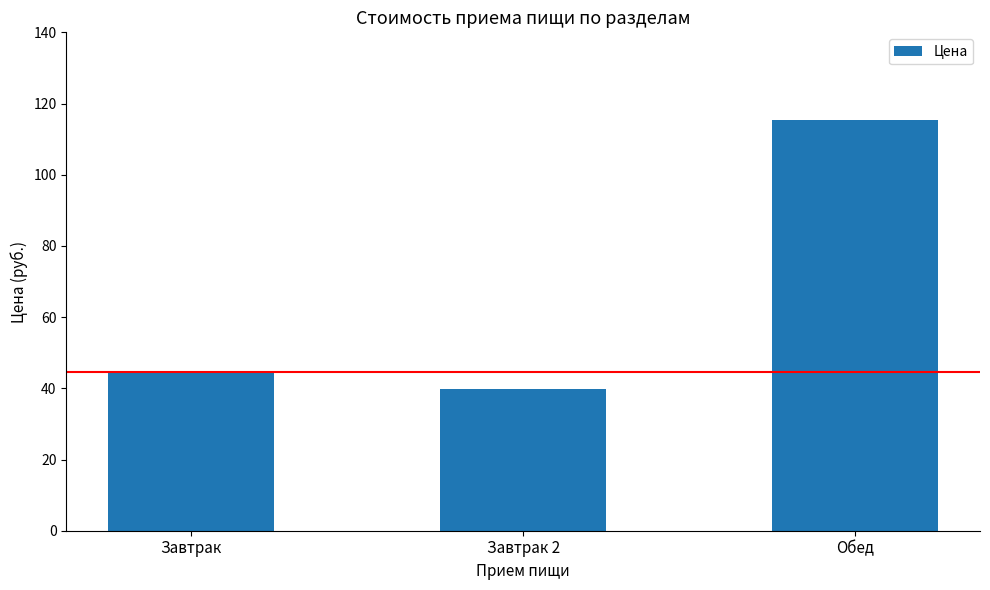

What is the change in value from Завтрак to Обед?

+70.7